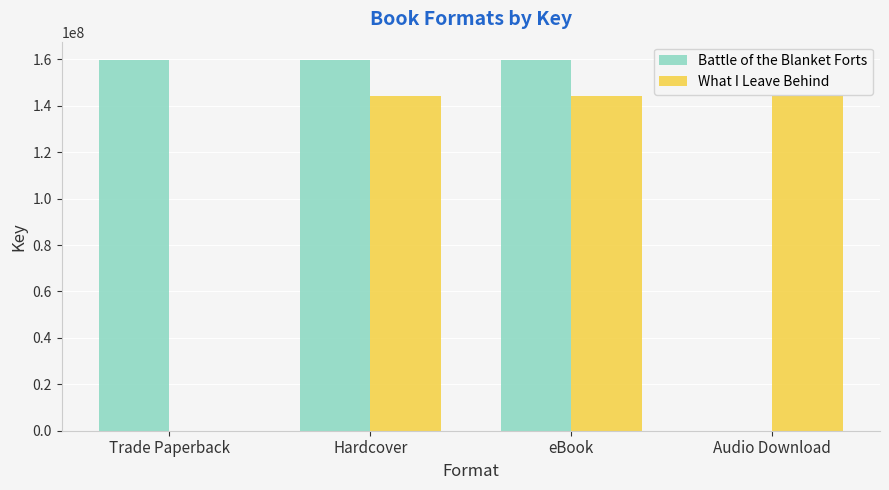

Is the value of What I Leave Behind at Audio Download greater than the value of Battle of the Blanket Forts at Trade Paperback?

No